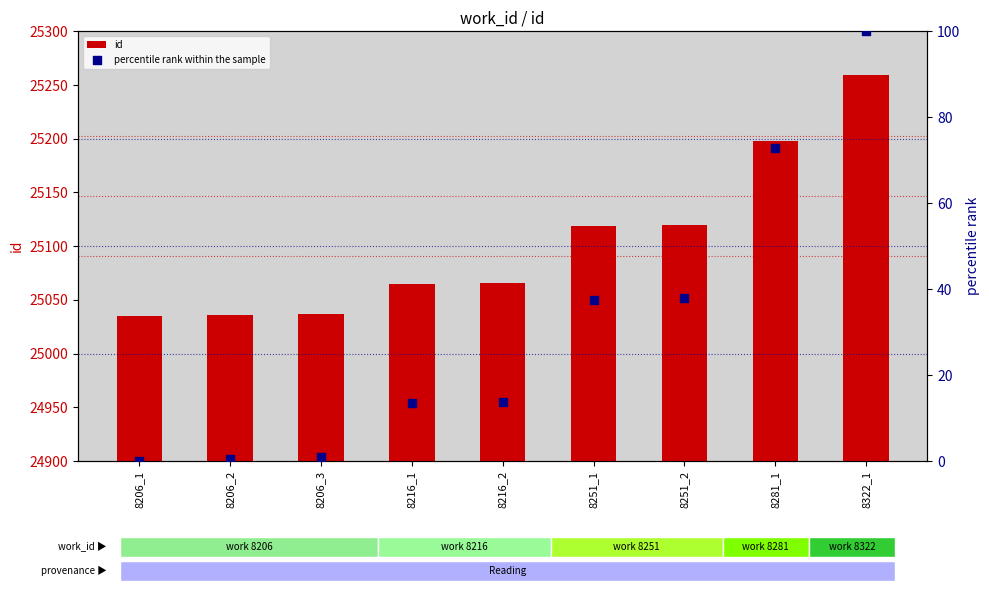

Is the value of id at 8281_1 greater than the value of percentile rank within the sample at 8206_3?

Yes